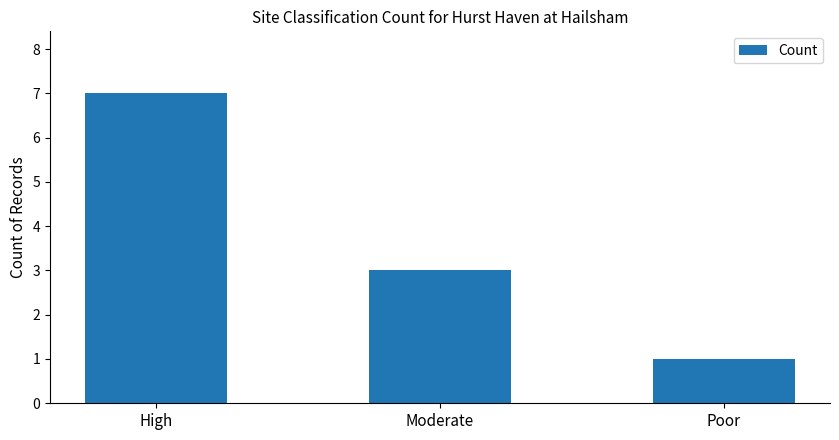

Which has a higher value, High or Moderate?

High